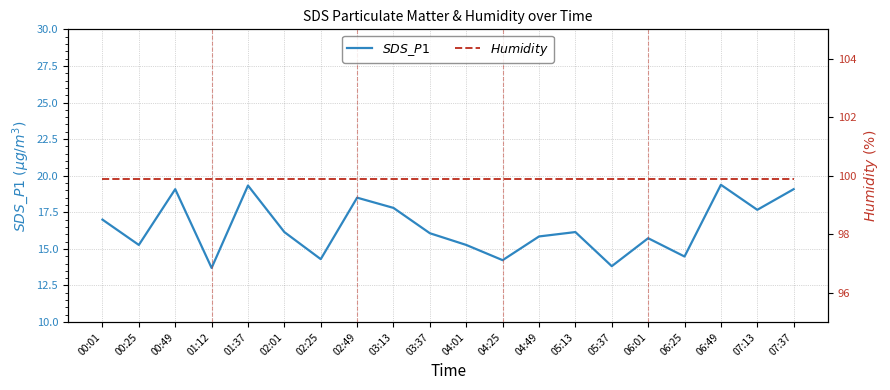

True or false: $SDS\_P1$ has more than 1 interior local peaks.

True